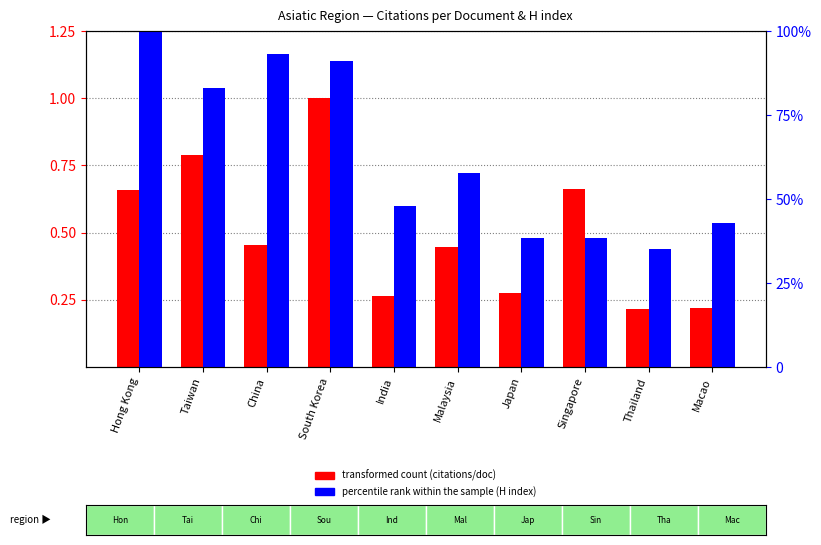

At how many categories does at least one series exceed 28?

10